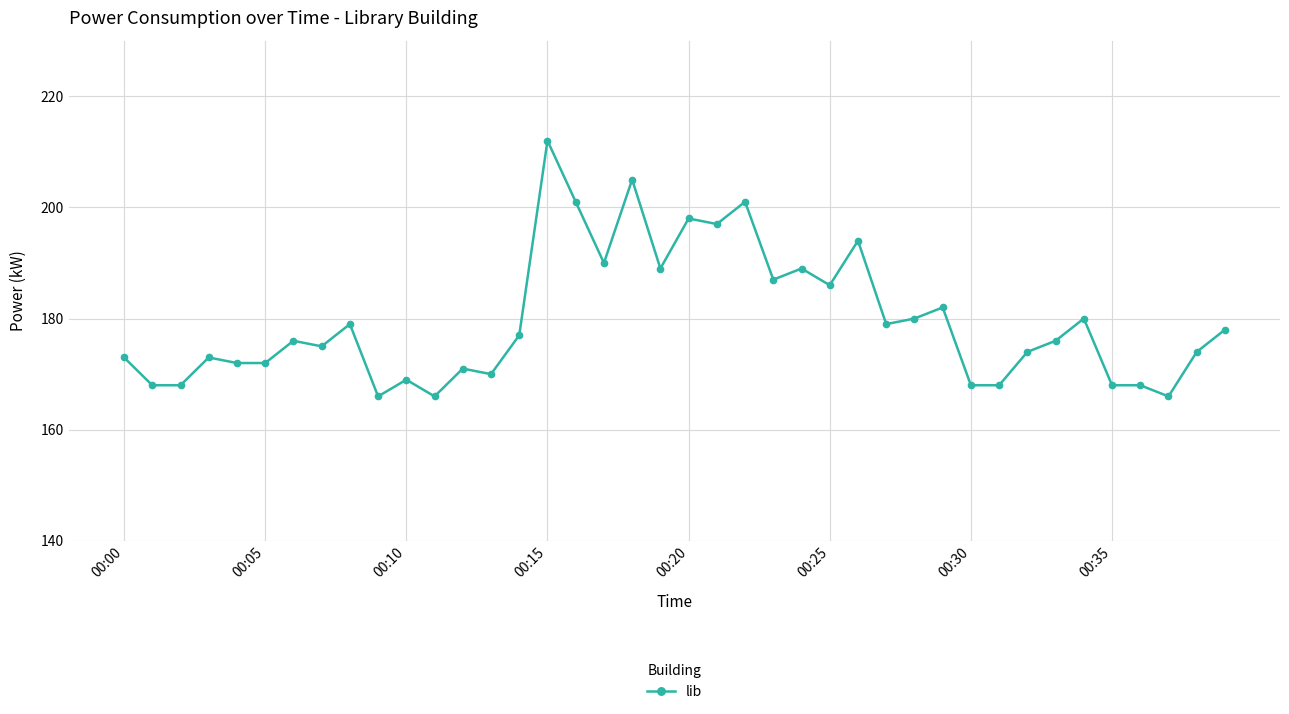

Does the chart have visible grid lines?

Yes